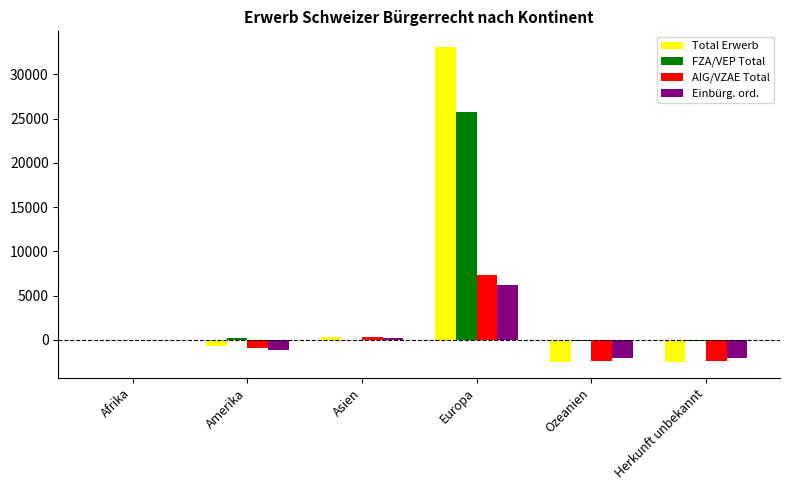

What is the highest value of the AIG/VZAE Total series?

7298